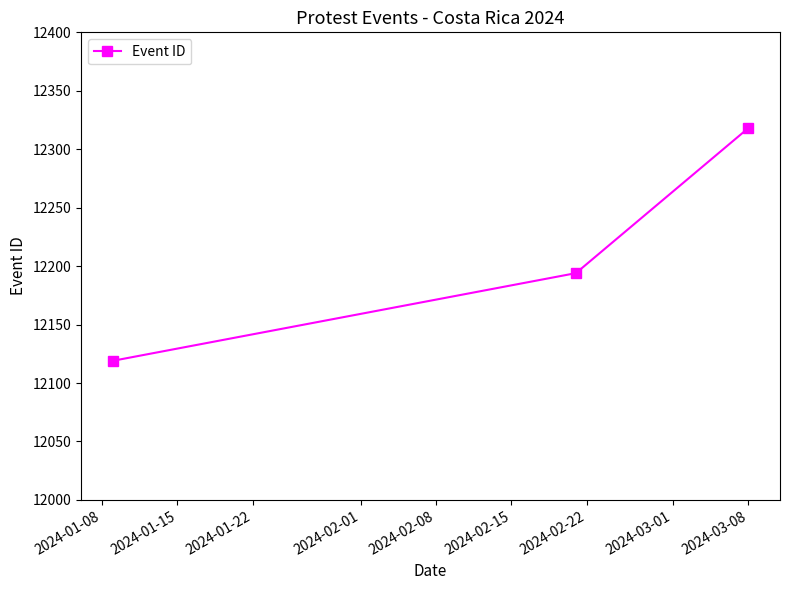

What is the greatest value displayed?

12318